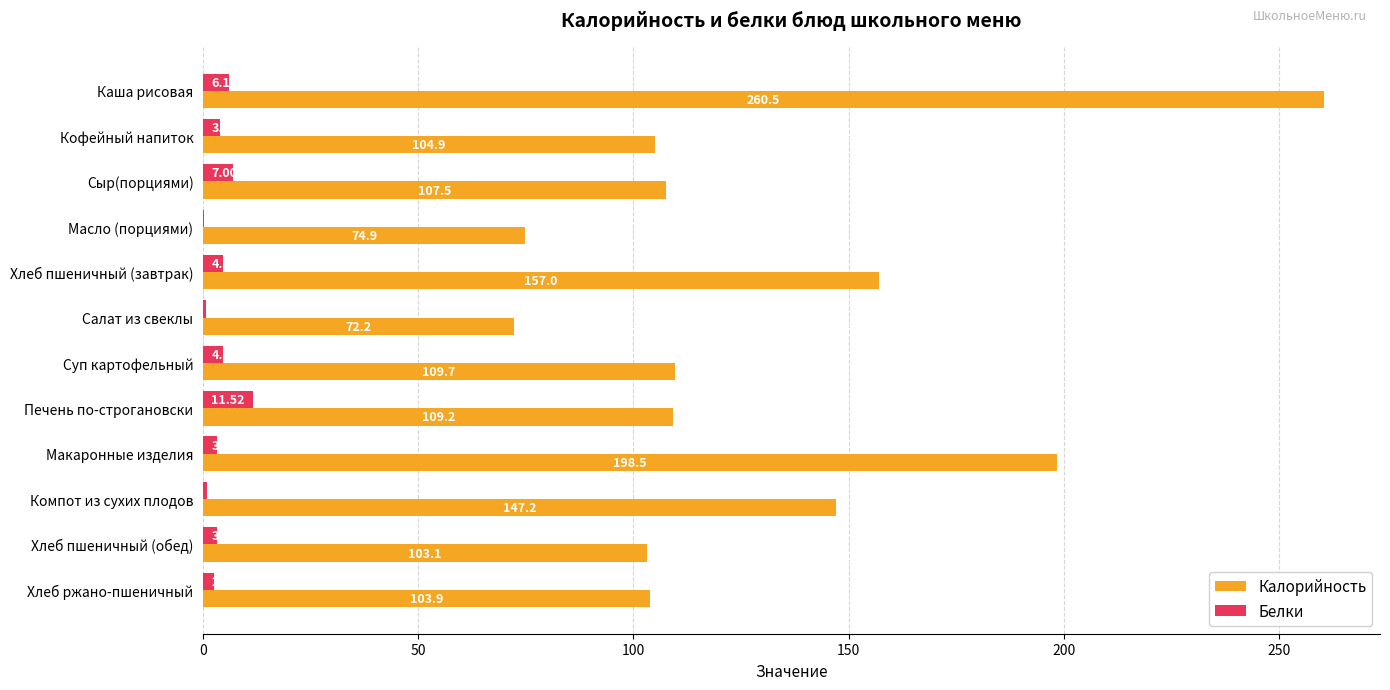

Which series changed the most between Печень по-строгановски and Компот из сухих плодов?

Калорийность